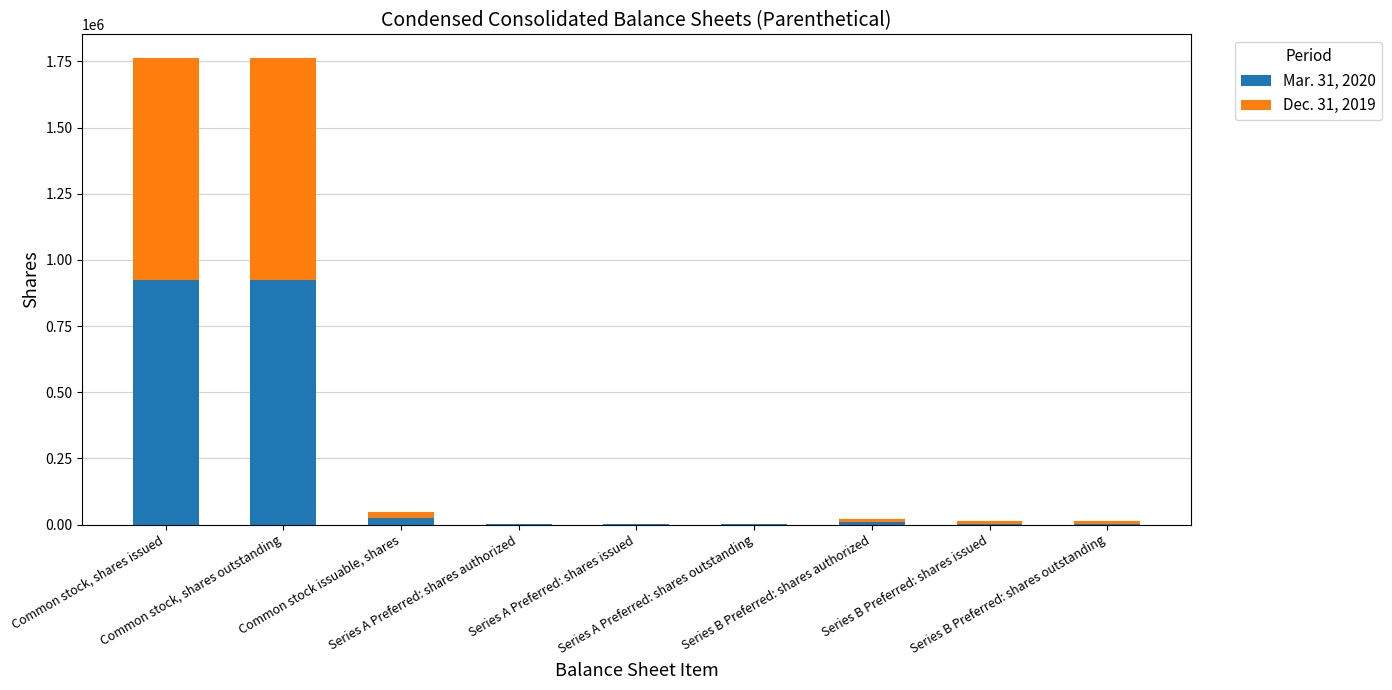

What is the total value across all series at Common stock issuable, shares?

45656